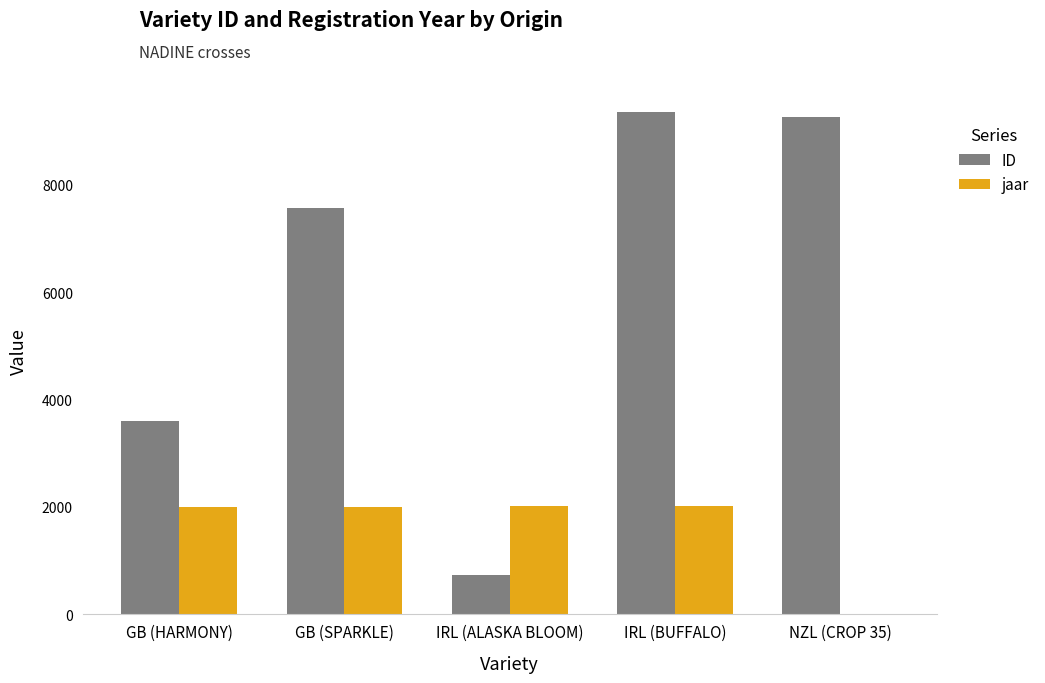

At which category is the sum across all series the highest?

IRL (BUFFALO)